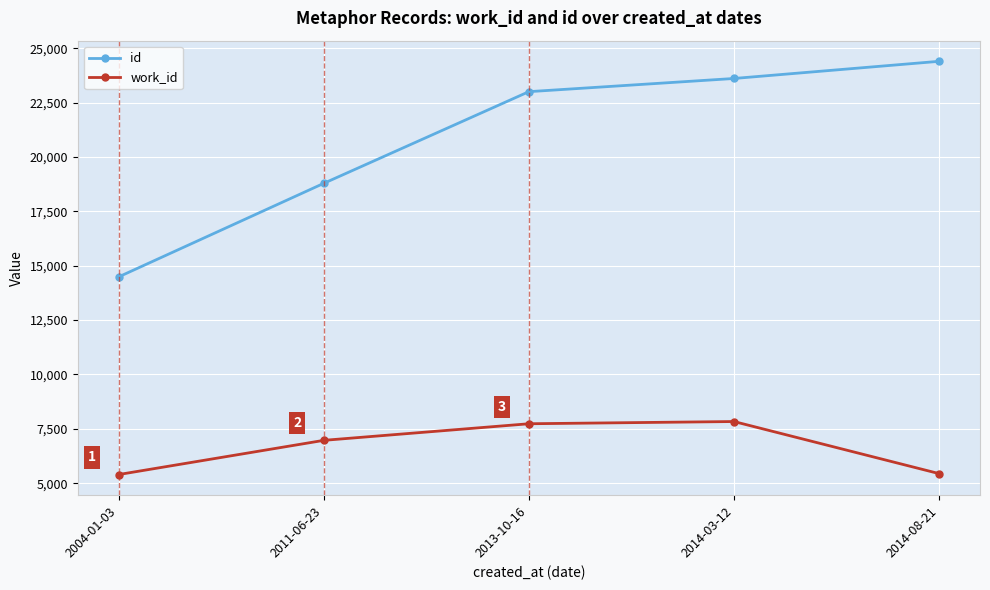

What is the minimum value shown in the chart?

5399